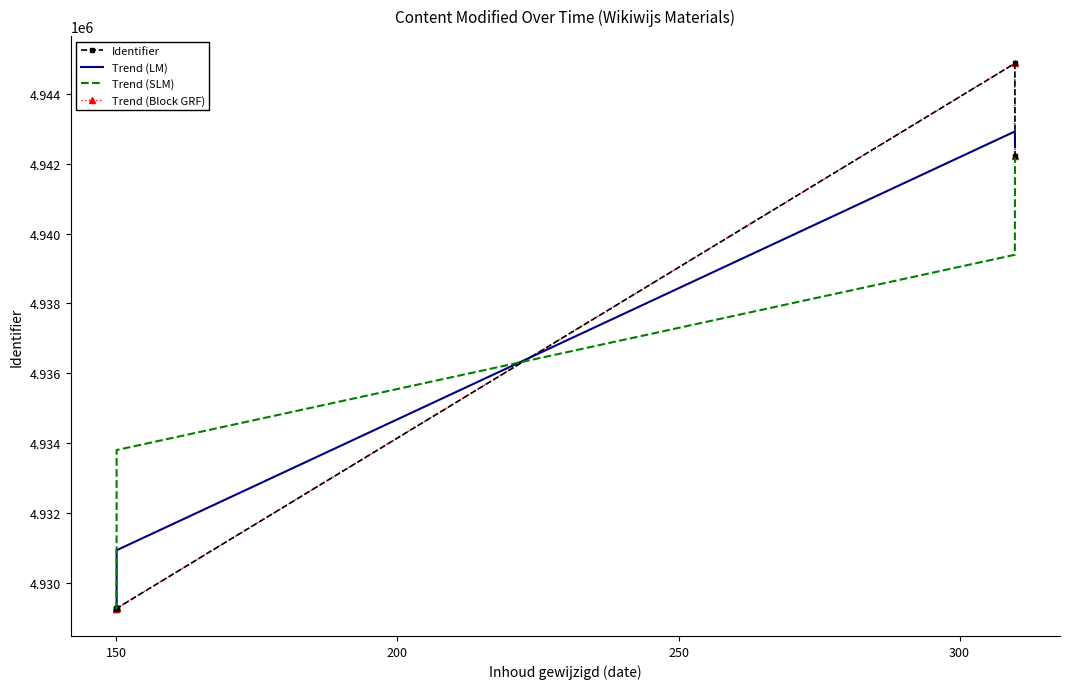

What is the value of the Identifier point at the 1st from the left?

4929265.0